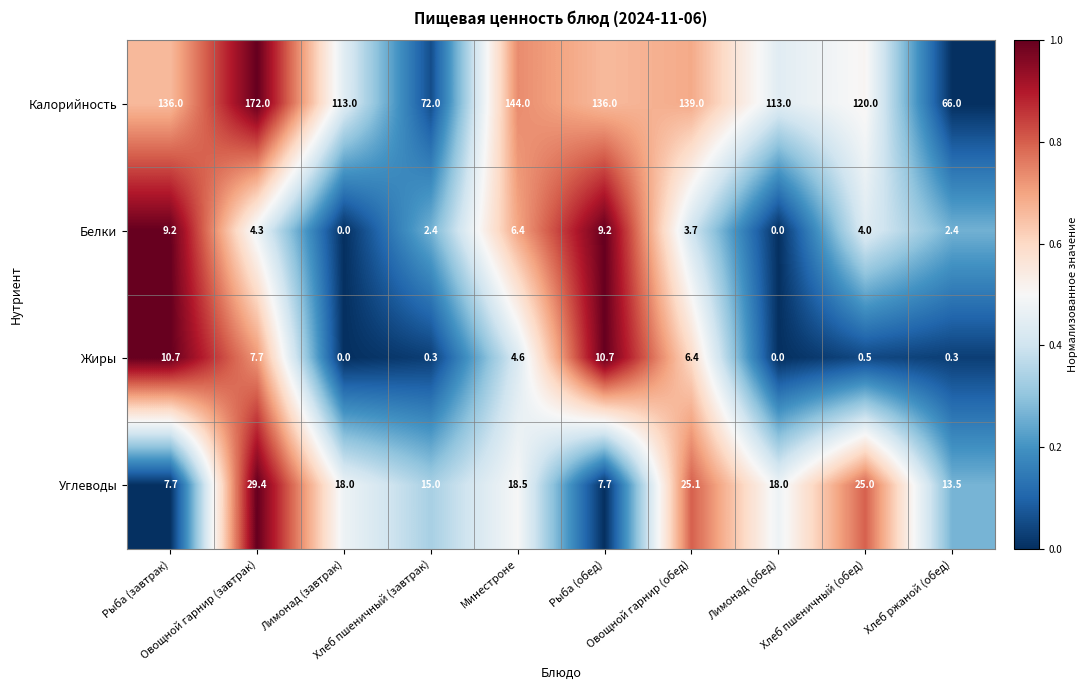

Which series has the largest total across all categories?

Калорийность